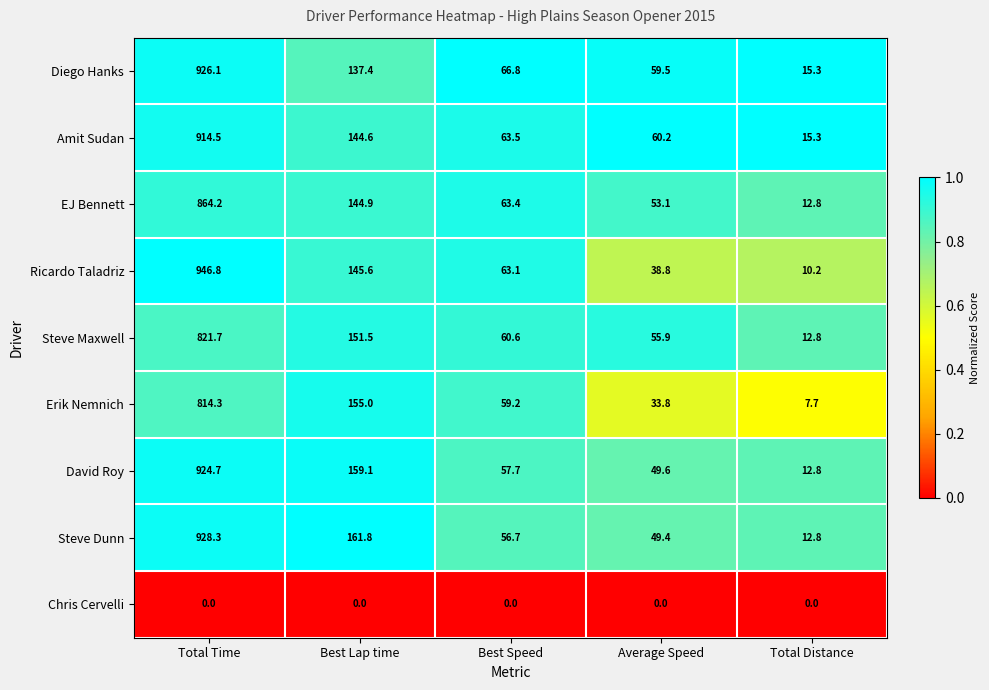

True or false: Ricardo Taladriz has a value of 946.8 at Total Time.

True